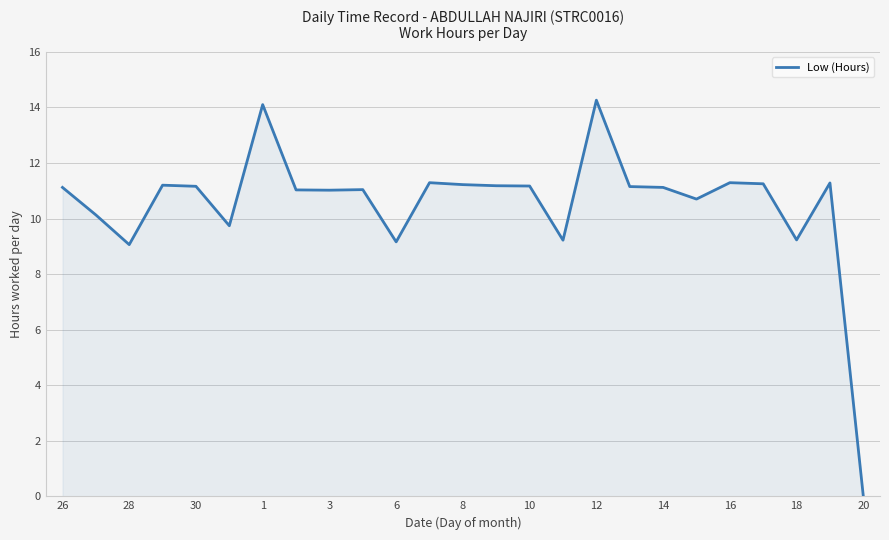

What is the difference between the maximum and minimum values?

14.3